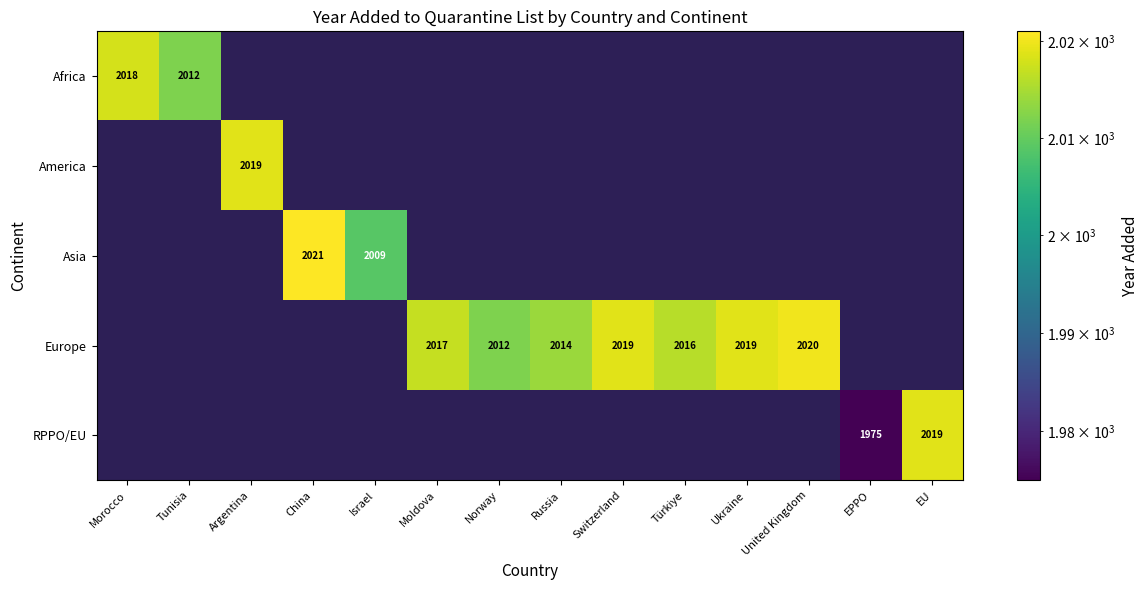

Count the number of data series in this chart.

5